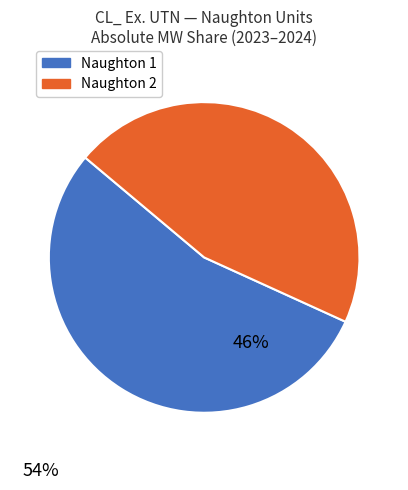

Does any single category account for the majority?

Yes